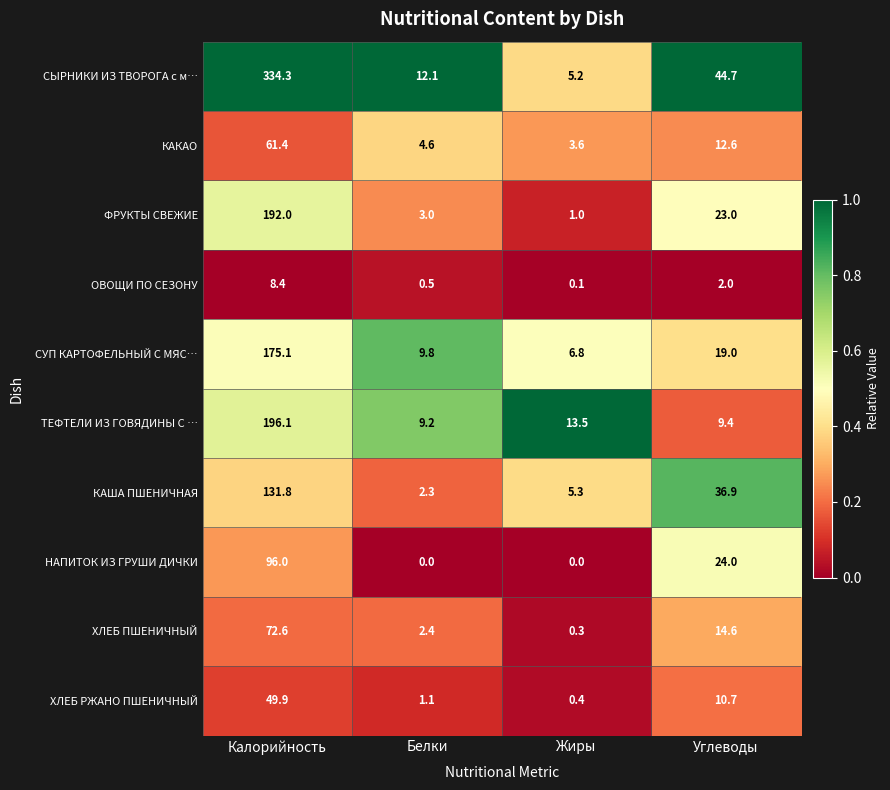

Which series has the widest spread of values?

СЫРНИКИ ИЗ ТВОРОГА с м…